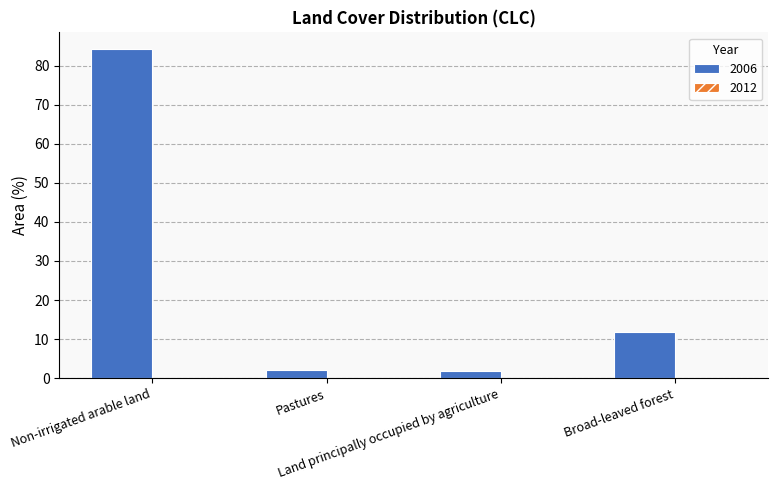

What is the value of the 3rd bar from the left?

1.8